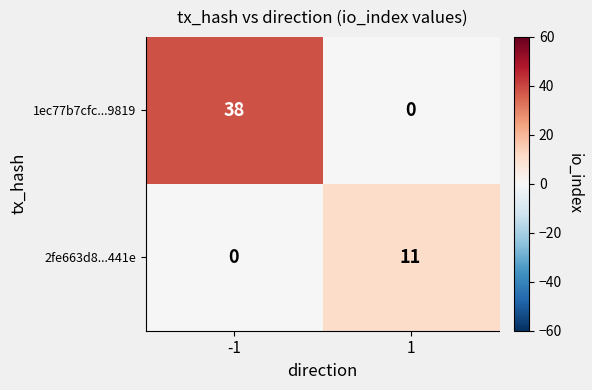

What is the average value of the 2fe663d8...441e series?

6